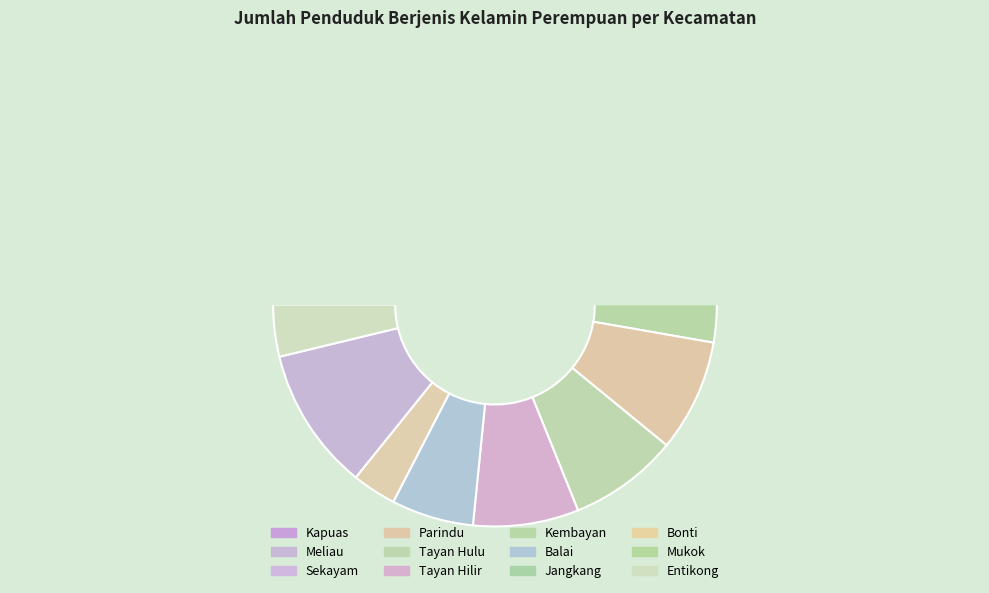

What percentage is the Kapuas slice, to the nearest percent?

18%